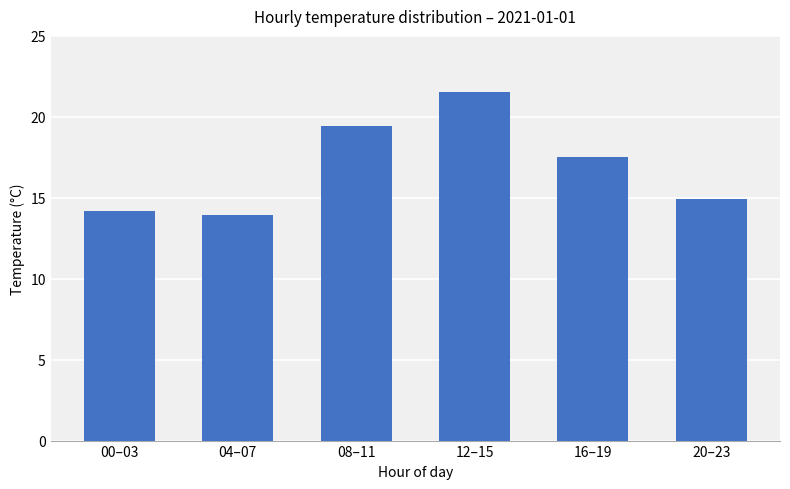

List the labels in order of value, smallest first.

04–07, 00–03, 20–23, 16–19, 08–11, 12–15